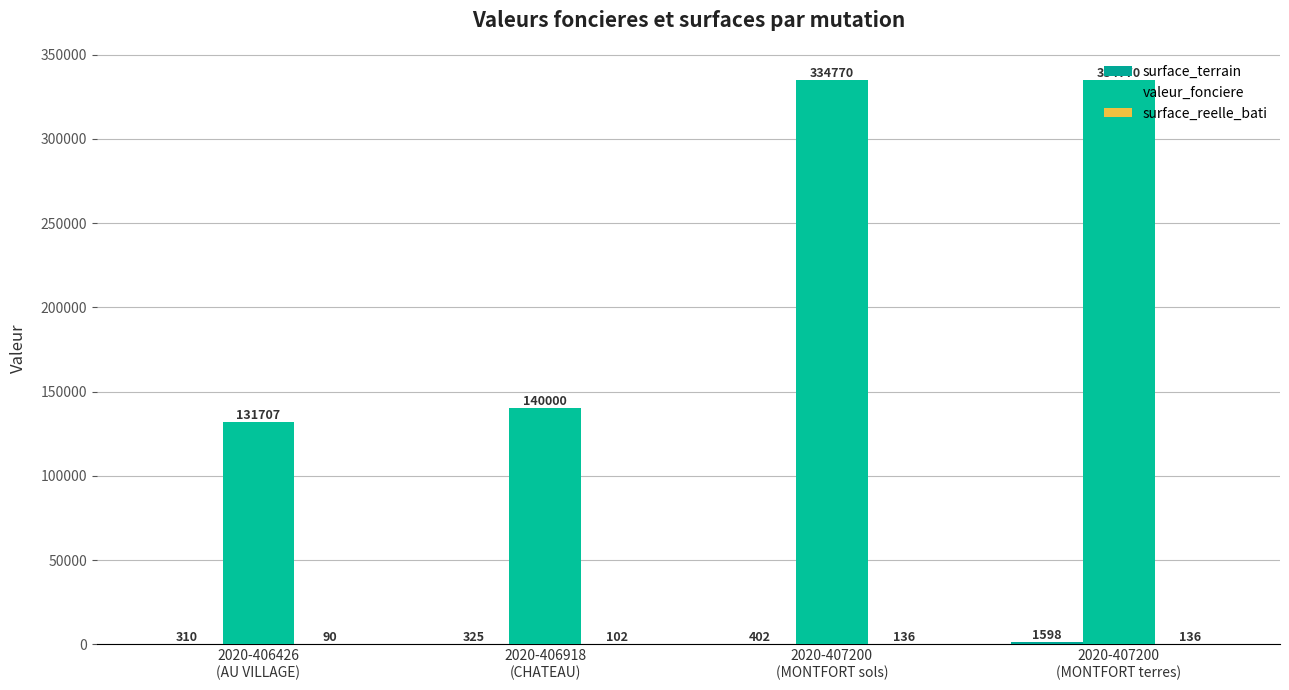

Which series changed the most between 2020-406426
(AU VILLAGE) and 2020-406918
(CHATEAU)?

valeur_fonciere